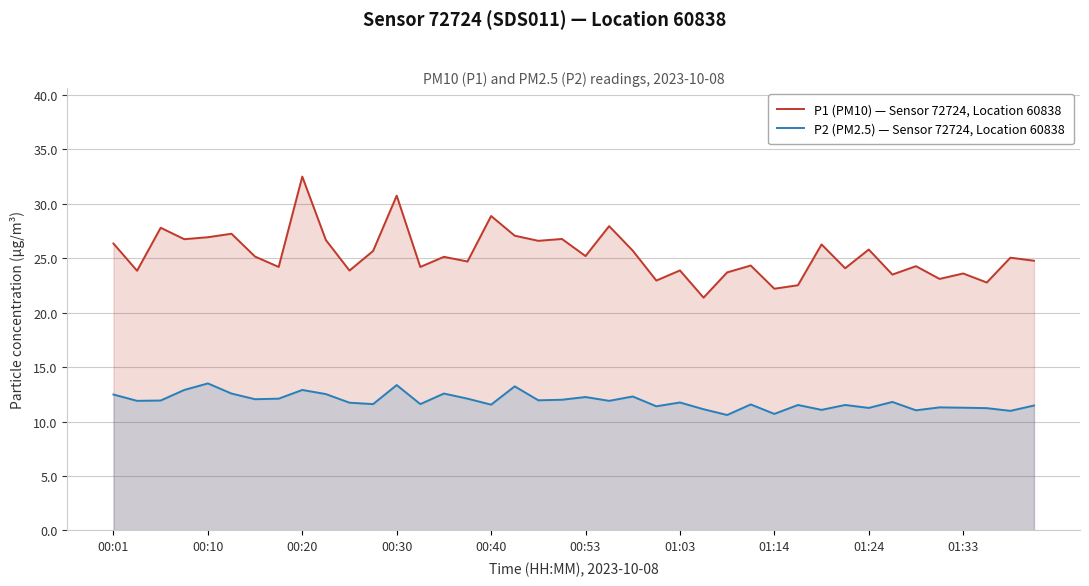

At which category does the chart reach its peak across all series?

00:20